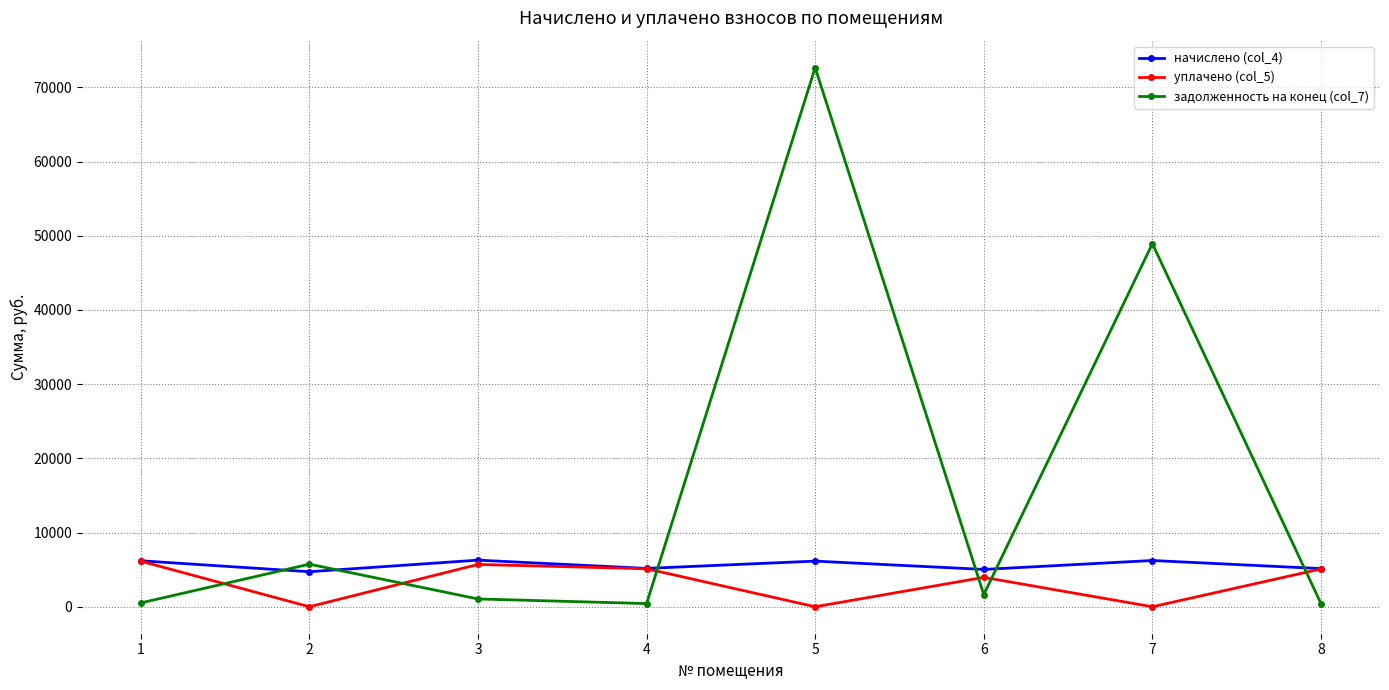

What is the sum of the задолженность на конец (col_7) values at 2 and 5?

78411.5